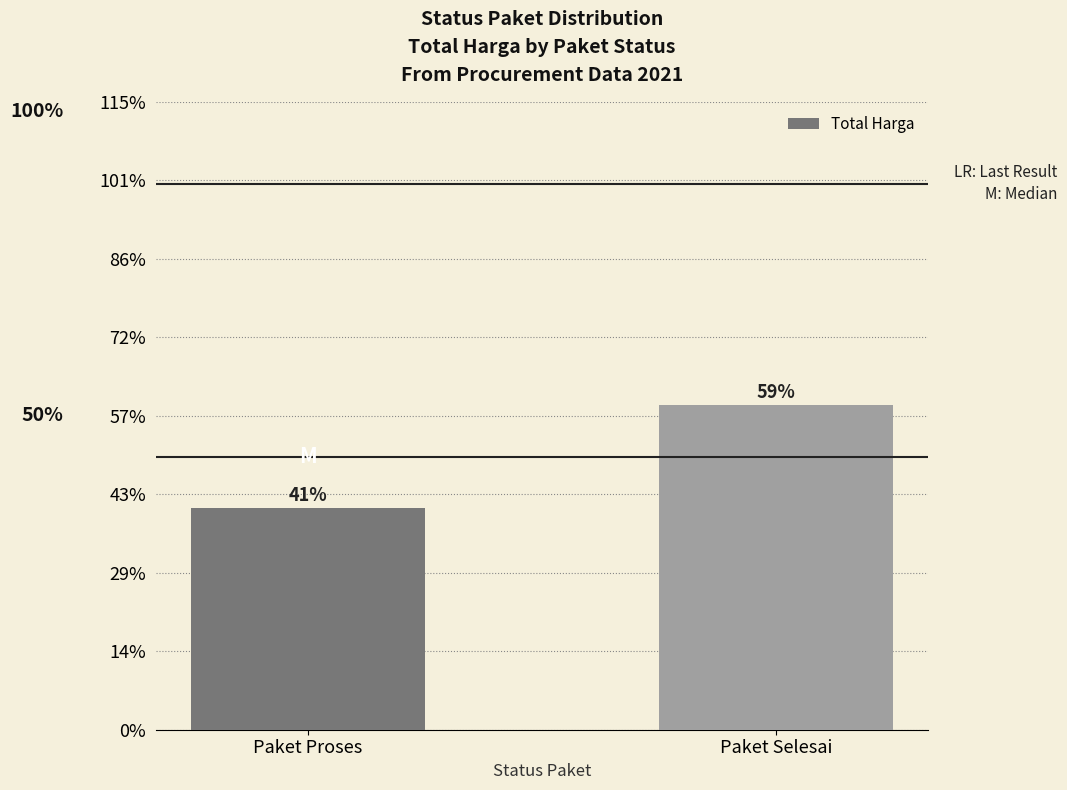

True or false: the data shows 1175435853 at Paket Proses.

False